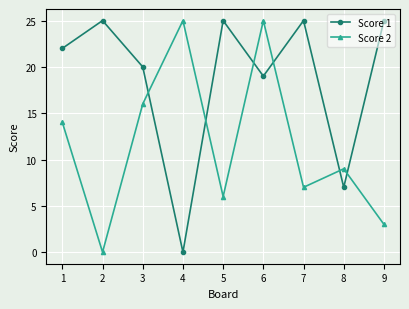

The value of Score 2 at 8 is 6. True or false?

False